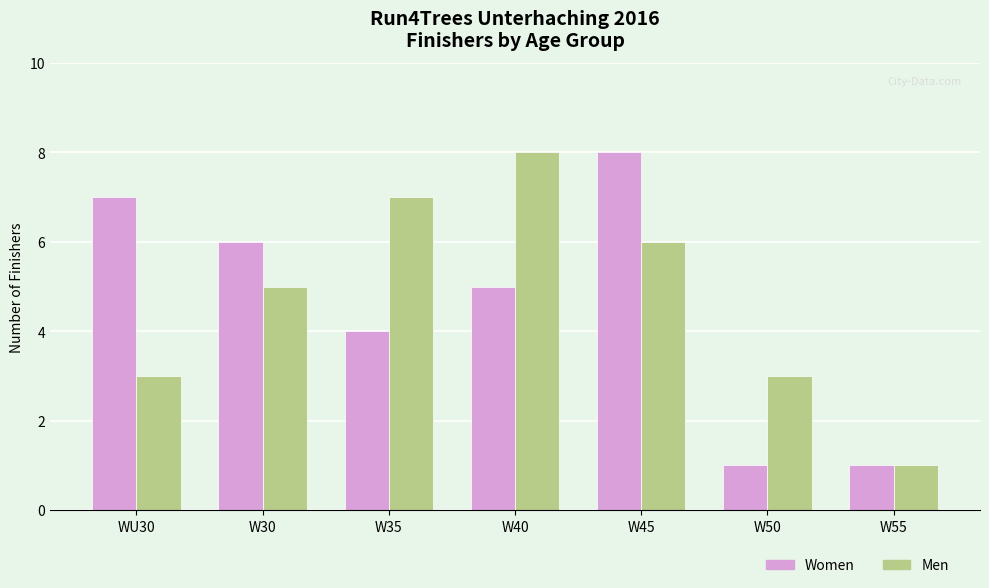

What position from the left is WU30?

1